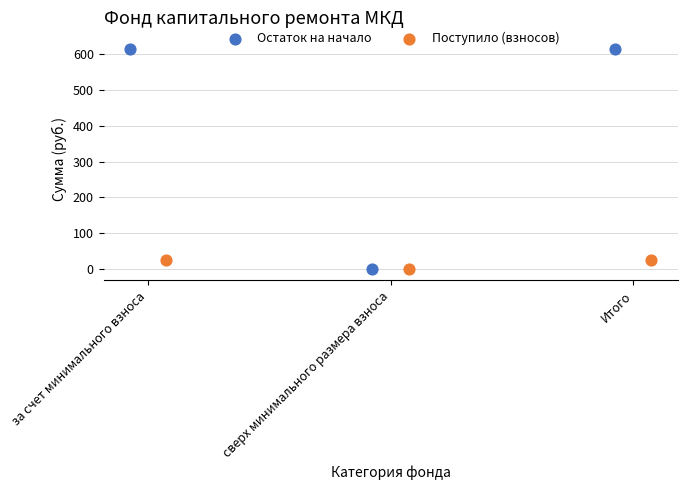

What are all the series names shown in the legend?

Остаток на начало, Поступило (взносов)